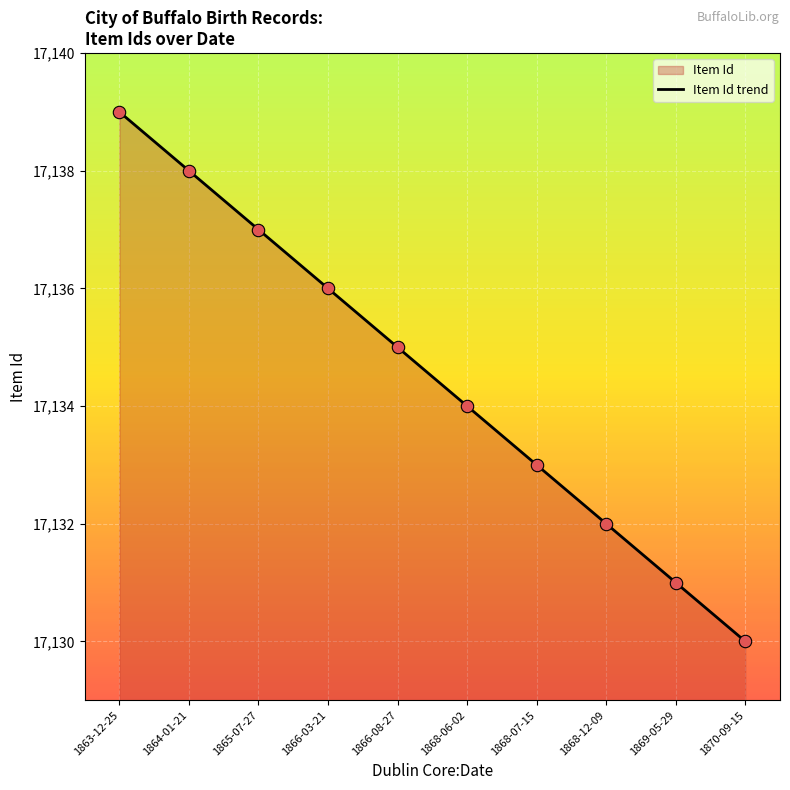

Which has a higher value, 1866-08-27 or 1864-01-21?

1864-01-21